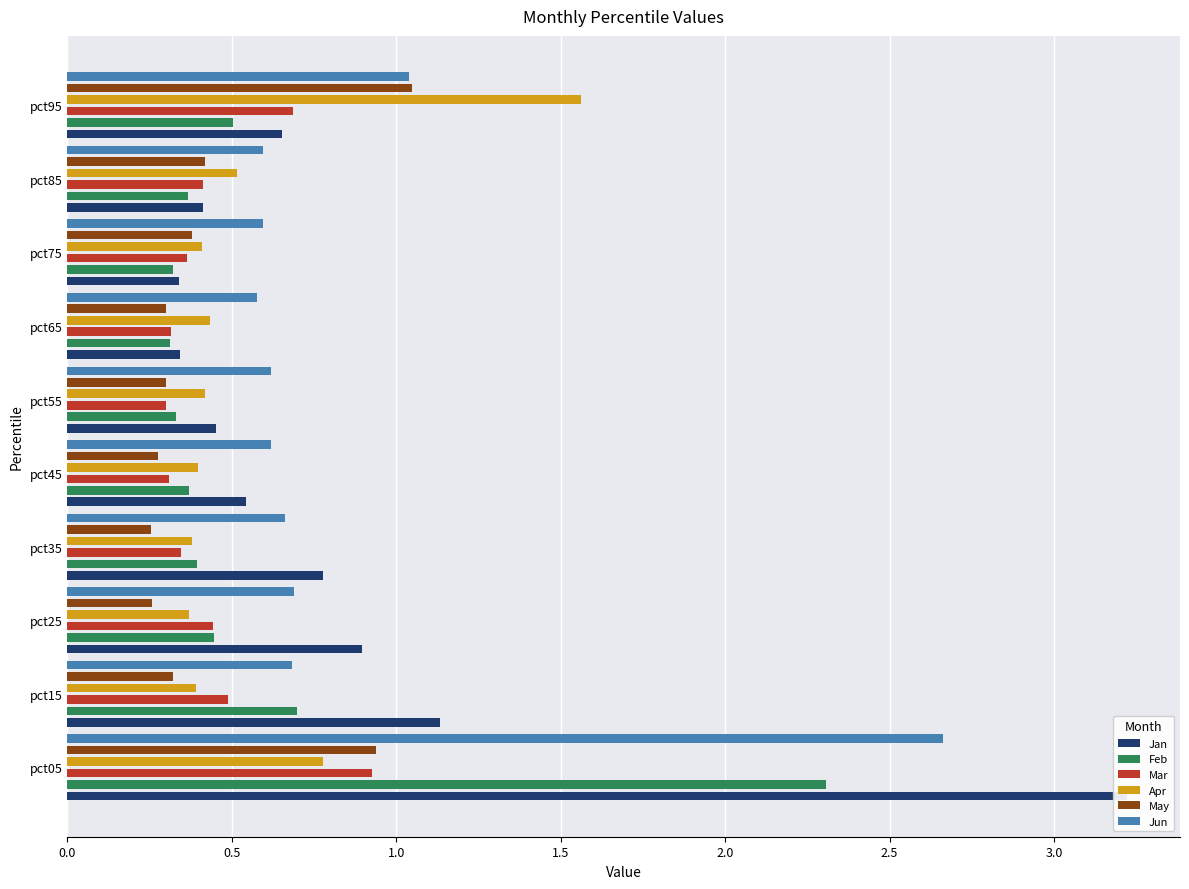

List the series in order of their peak value, highest first.

Jan, Jun, Feb, Apr, May, Mar